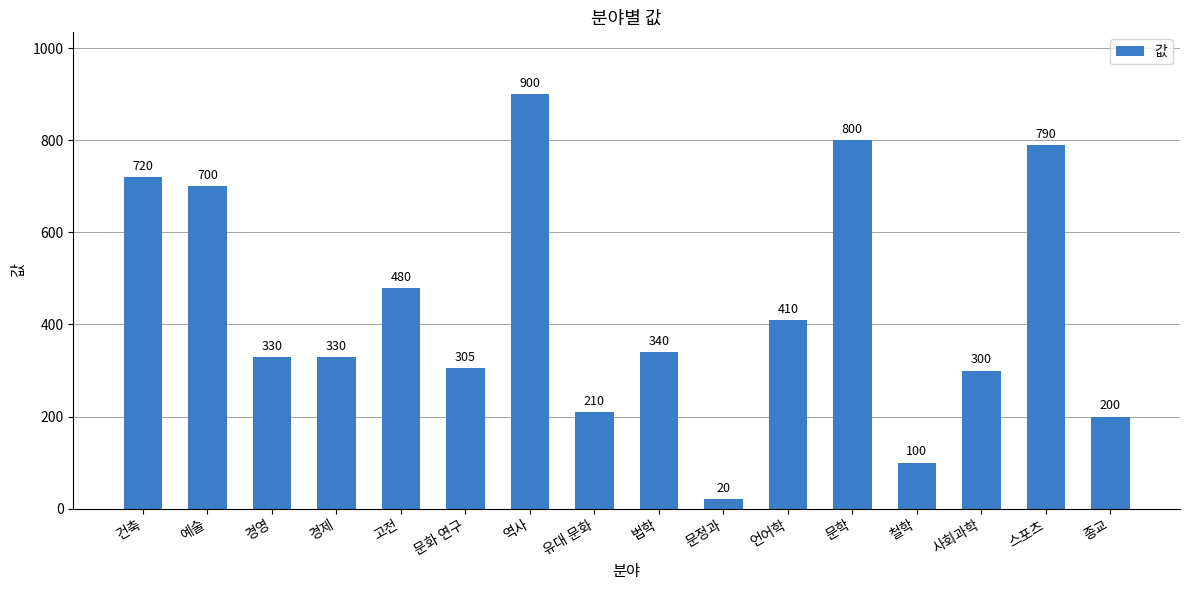

At which label does the data first exceed 340?

건축